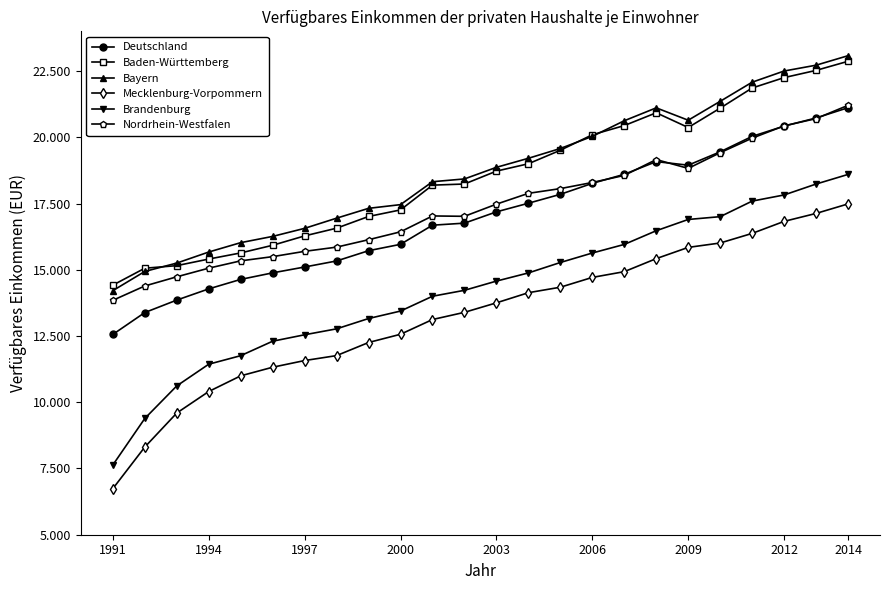

What is the average value of the Deutschland series?

17015